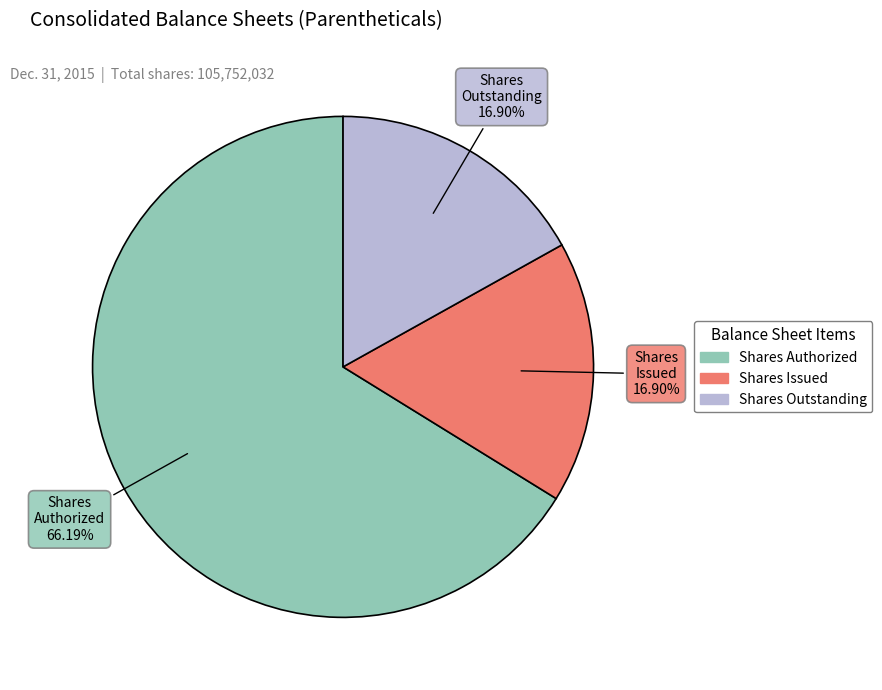

Does any single category account for the majority?

Yes